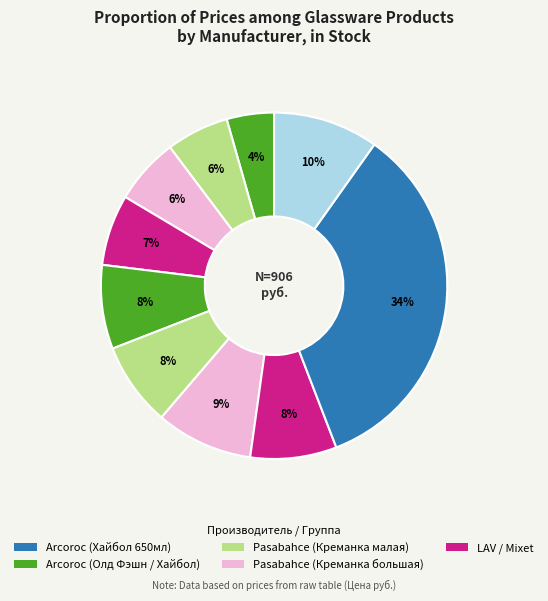

How many slices are in this pie chart?

10